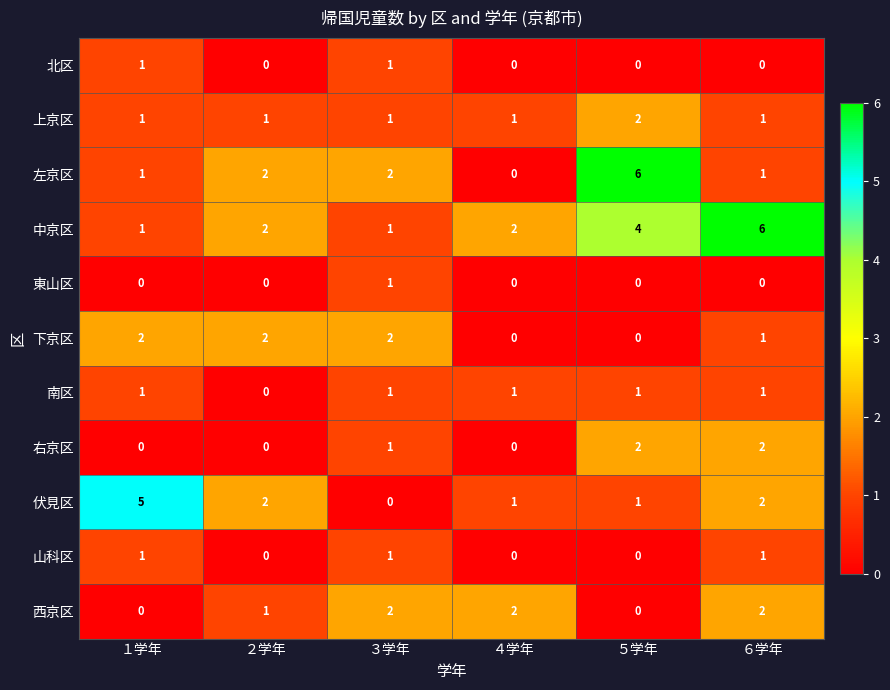

The value of 西京区 at ２学年 is 1. True or false?

True